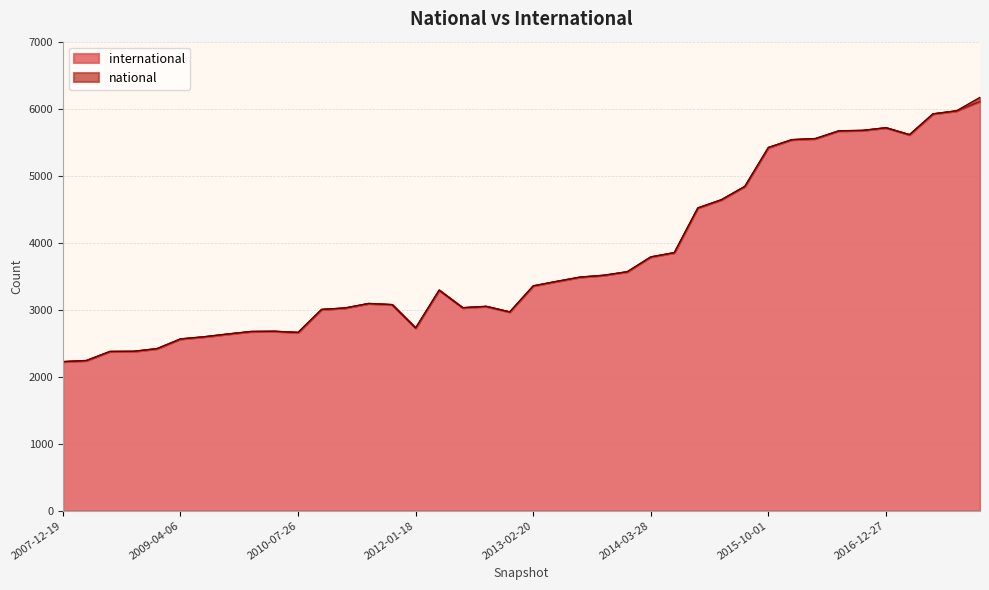

What is the sum of the values at 2013-09-10 and 2008-06-27?

5889